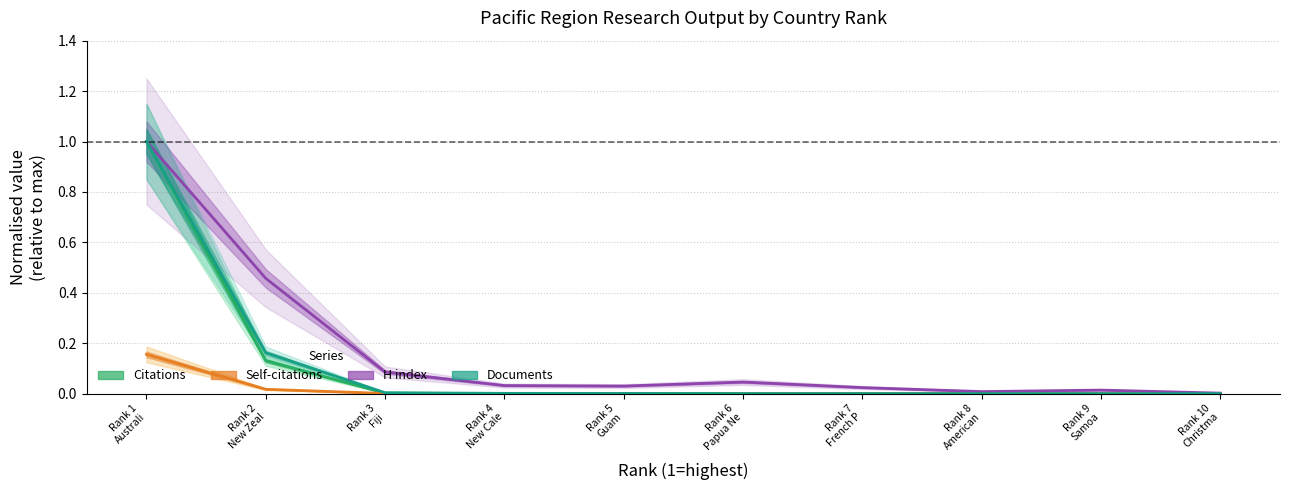

What is the difference between the maximum and minimum values in the H index series?

1.0